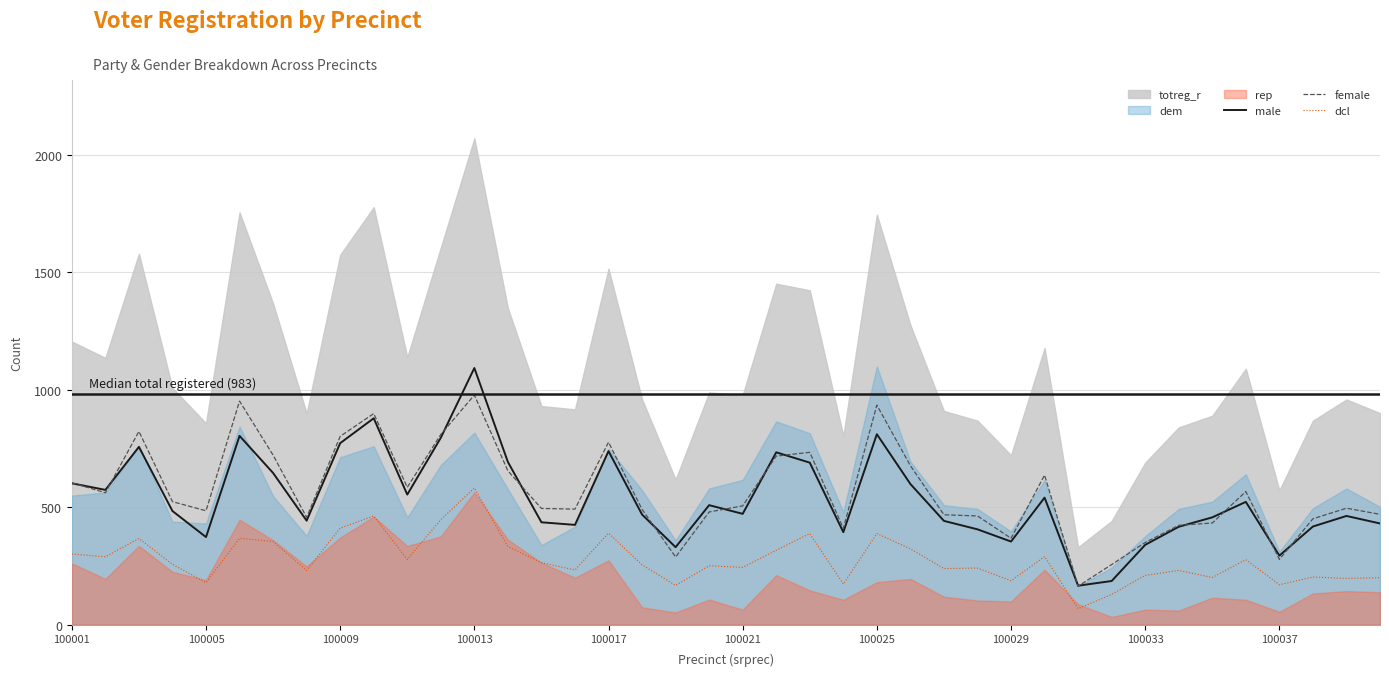

True or false: male and dcl intersect in this chart.

False